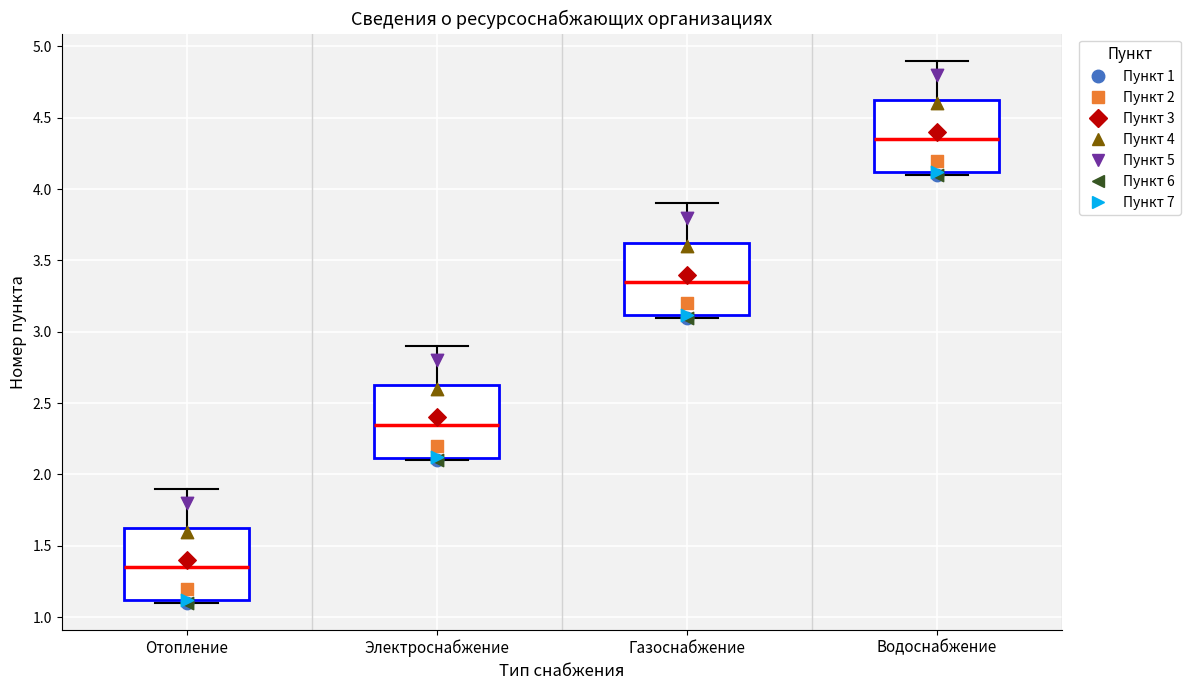

Reading left to right, read every box against the y-axis: the position of its median line, the range the box covers, and the ends of its whiskers. The values are not printed on the chart, so give them approximately, as read against the axis.

Отопление: median 1.35, box 1.10 to 1.65, whiskers 1.10 (just below the box's lower edge) to 1.90
Электроснабжение: median 2.35, box 2.10 to 2.65, whiskers 2.10 (just below the box's lower edge) to 2.90
Газоснабжение: median 3.35, box 3.10 to 3.65, whiskers 3.10 (just below the box's lower edge) to 3.90
Водоснабжение: median 4.35, box 4.10 to 4.65, whiskers 4.10 (just below the box's lower edge) to 4.90